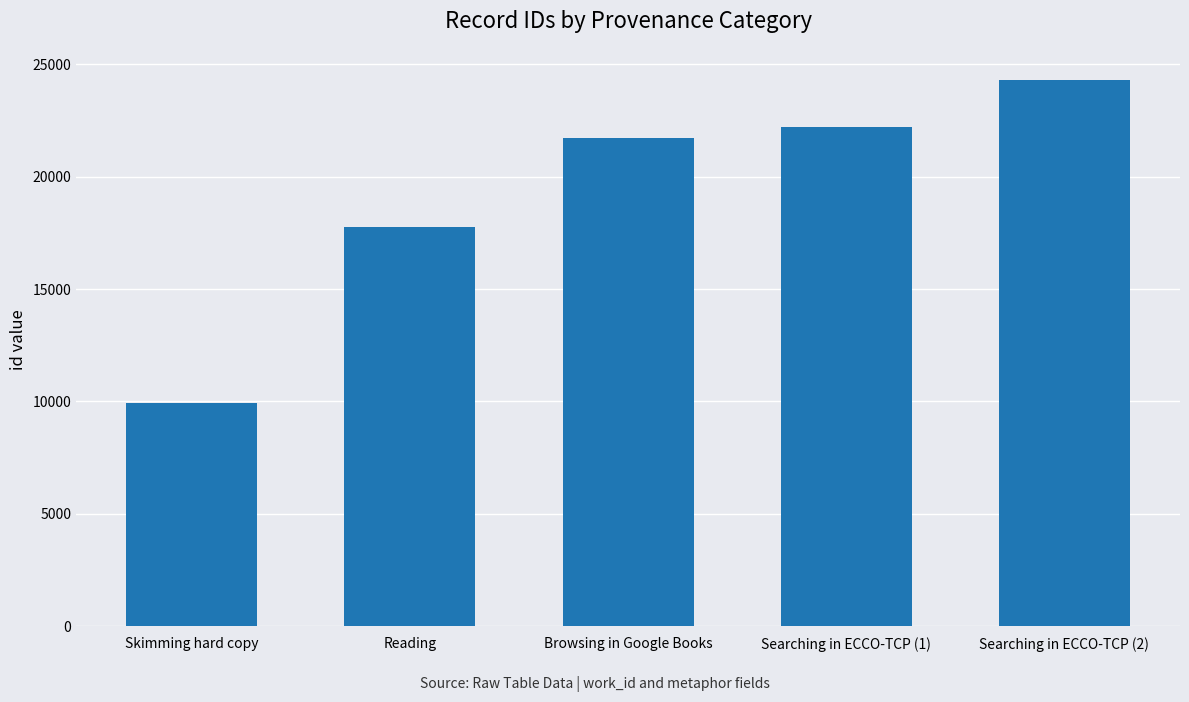

What is the approximate value at Browsing in Google Books, to the nearest 100?

21700